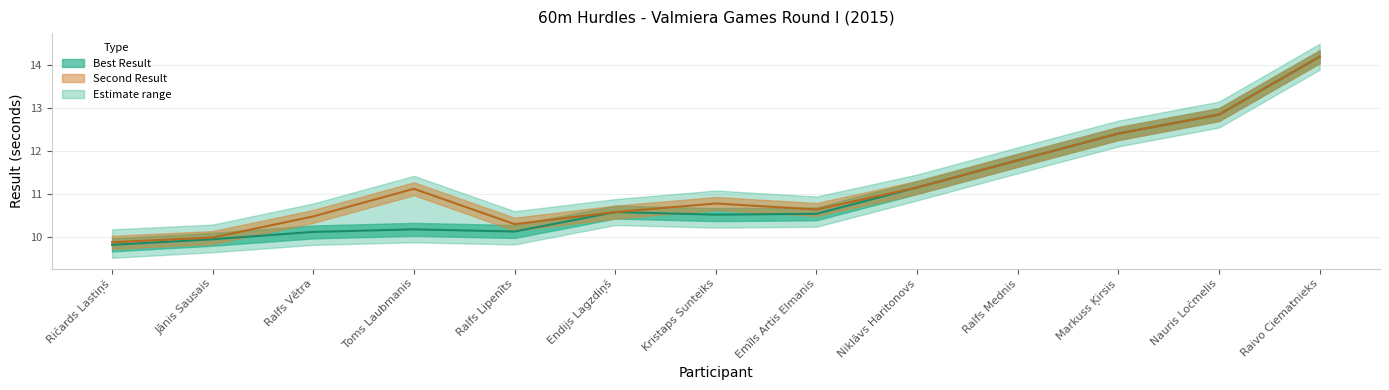

At which category does Best Result reach its first local valley?

Ralfs Lipenīts